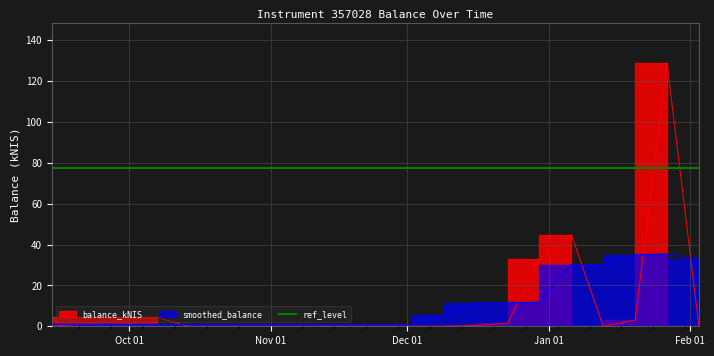

Is it true that the value at 2022-01-20 is 3.0?

True